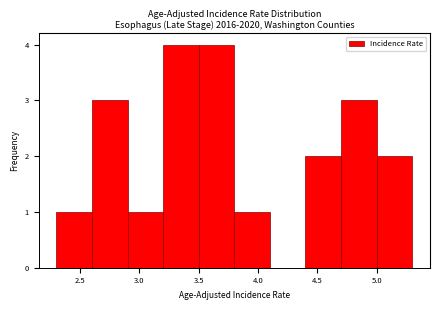

How tall is the bar that spans 5.0 to 5.3 on the x-axis? The values are not printed on the chart, so give them approximately, as read against the axis.

2